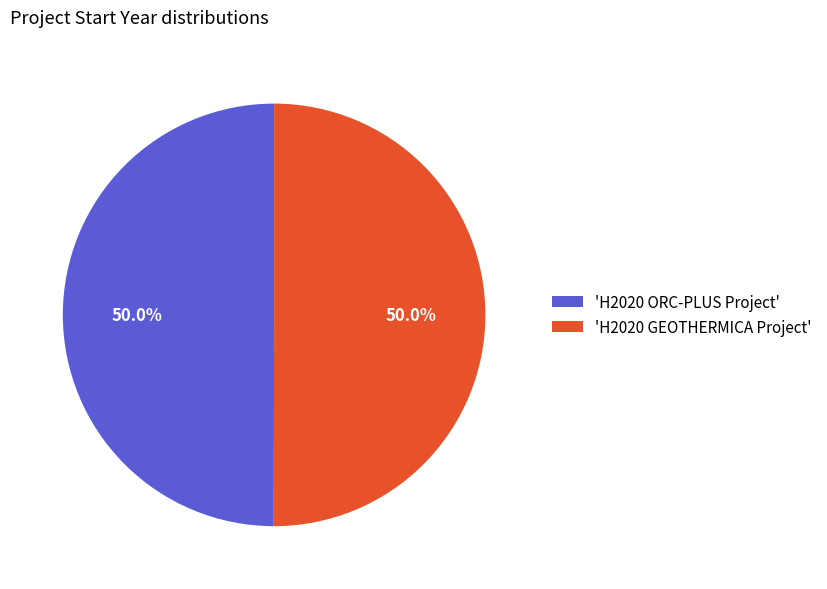

What is the ratio of the value at 'H2020 GEOTHERMICA Project' to the value at 'H2020 ORC-PLUS Project'?

1.0